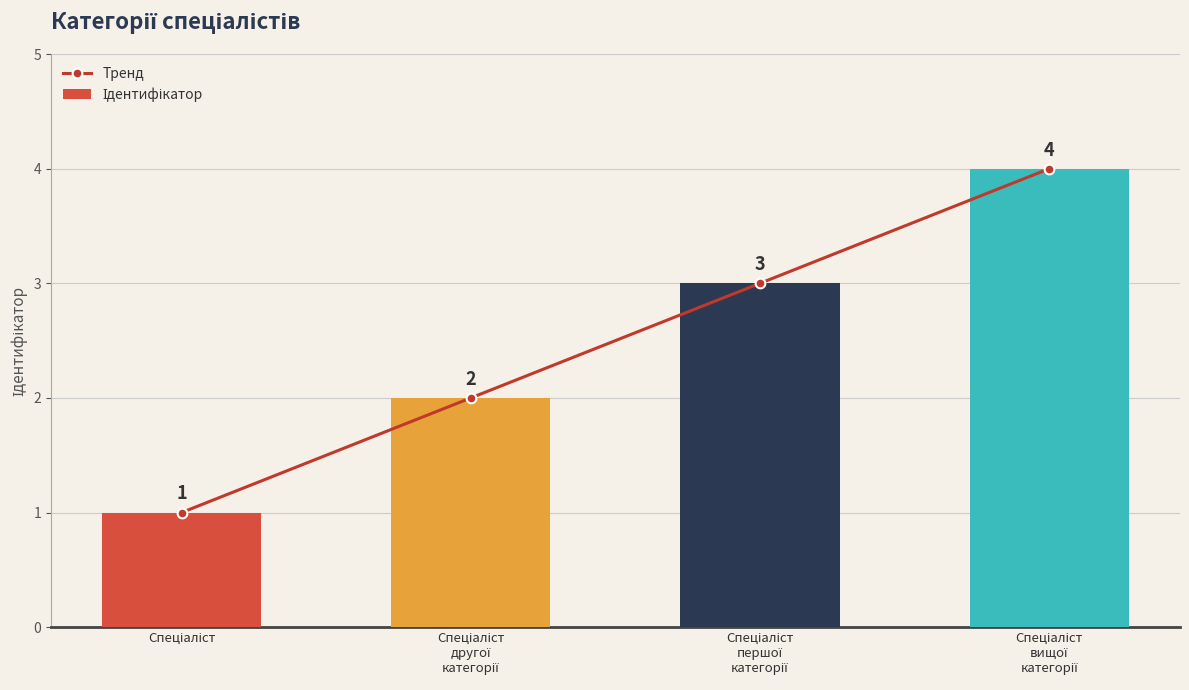

Count the number of categories in the chart.

4